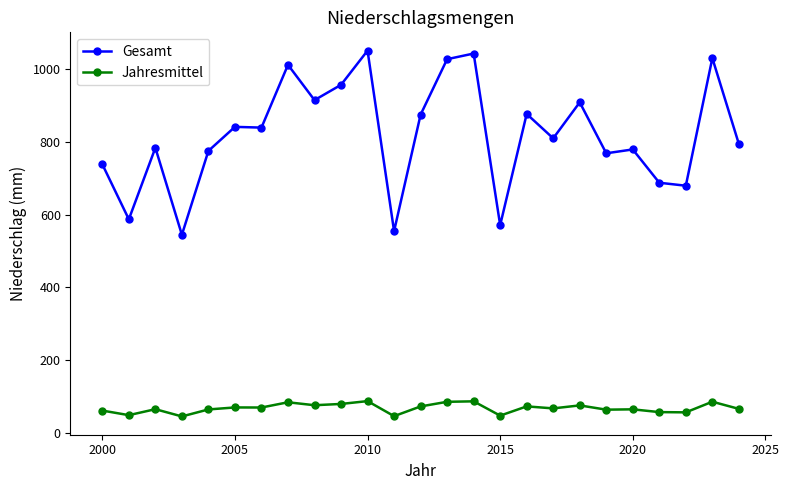

What is the difference between the maximum and minimum values in the Gesamt series?

506.0